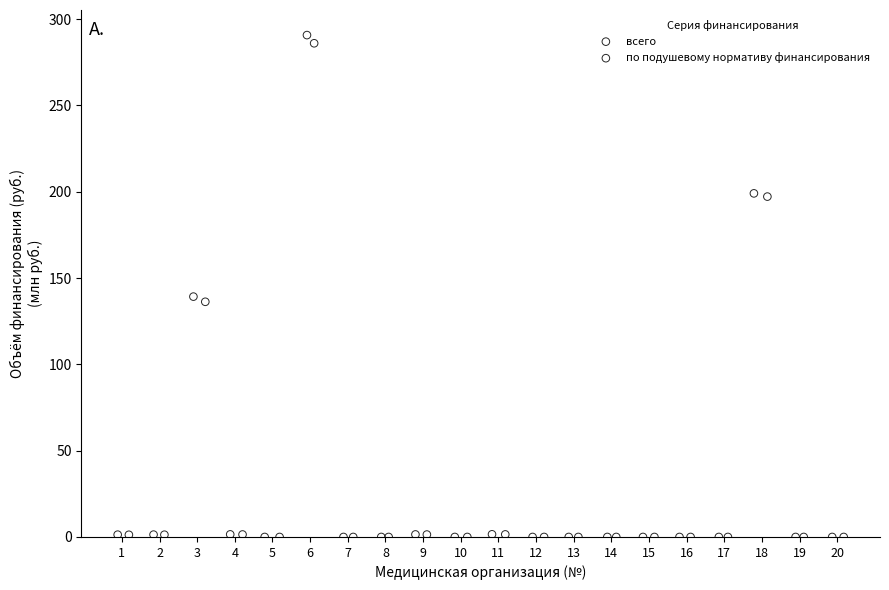

Which series has the largest Y range (max minus min)?

всего